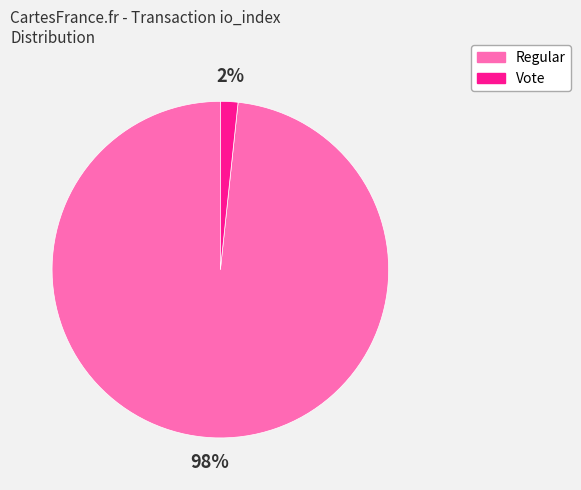

Is there a majority slice in this chart?

Yes